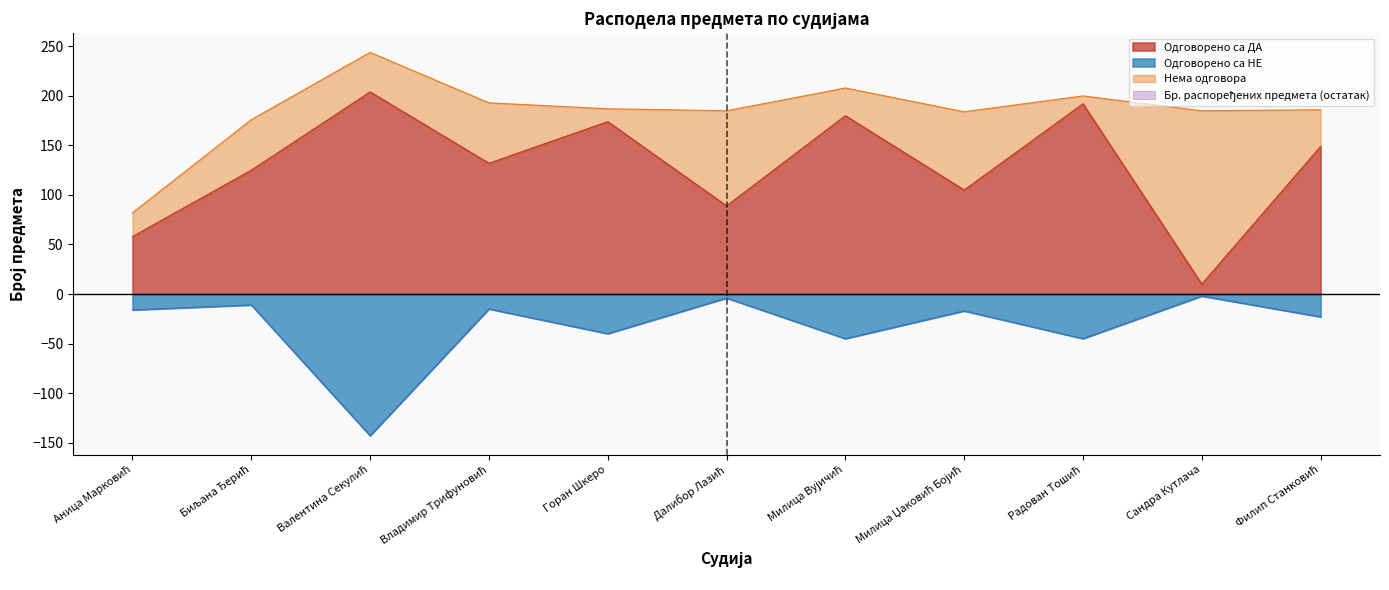

Reading left to right, what are all the values shown in this chart?

Одговорено са ДА: 58	125	204	132	174	89	180	105	192	10	149
Одговорено са НЕ: -16	-11	-143	-15	-40	-4	-45	-17	-45	-2	-23